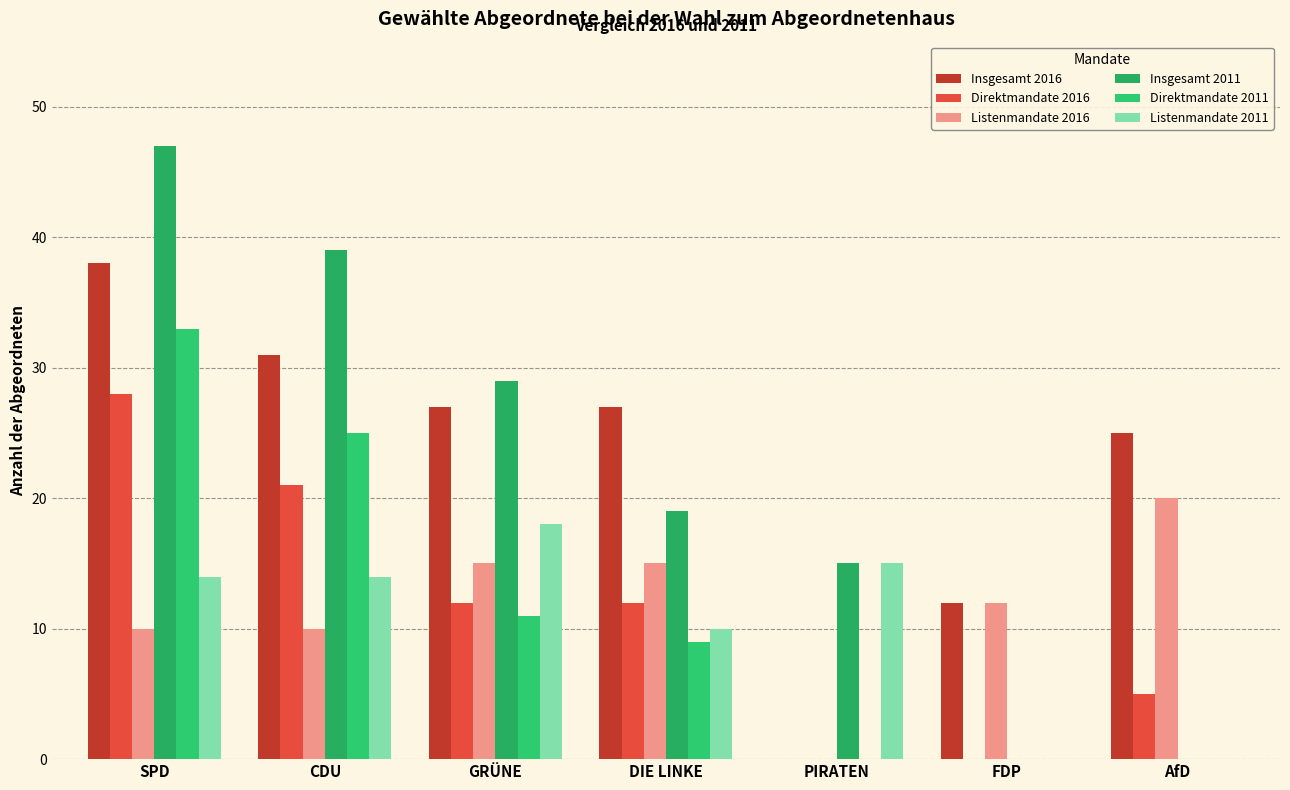

Reading right to left, transcribe all the data shown in this chart.

Insgesamt 2016: AfD=25	FDP=12	PIRATEN=0	DIE LINKE=27	GRÜNE=27	CDU=31	SPD=38
Direktmandate 2016: AfD=5	FDP=0	PIRATEN=0	DIE LINKE=12	GRÜNE=12	CDU=21	SPD=28
Listenmandate 2016: AfD=20	FDP=12	PIRATEN=0	DIE LINKE=15	GRÜNE=15	CDU=10	SPD=10
Insgesamt 2011: AfD=0	FDP=0	PIRATEN=15	DIE LINKE=19	GRÜNE=29	CDU=39	SPD=47
Direktmandate 2011: AfD=0	FDP=0	PIRATEN=0	DIE LINKE=9	GRÜNE=11	CDU=25	SPD=33
Listenmandate 2011: AfD=0	FDP=0	PIRATEN=15	DIE LINKE=10	GRÜNE=18	CDU=14	SPD=14